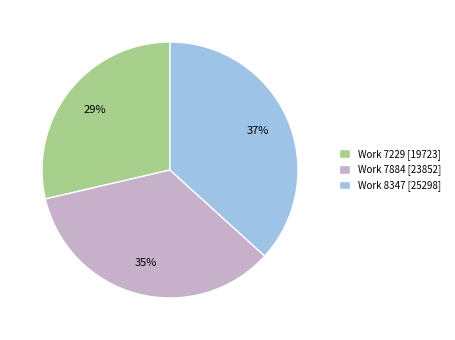

The Work 7884 [23852] slice represents 46% of the pie. True or false?

False